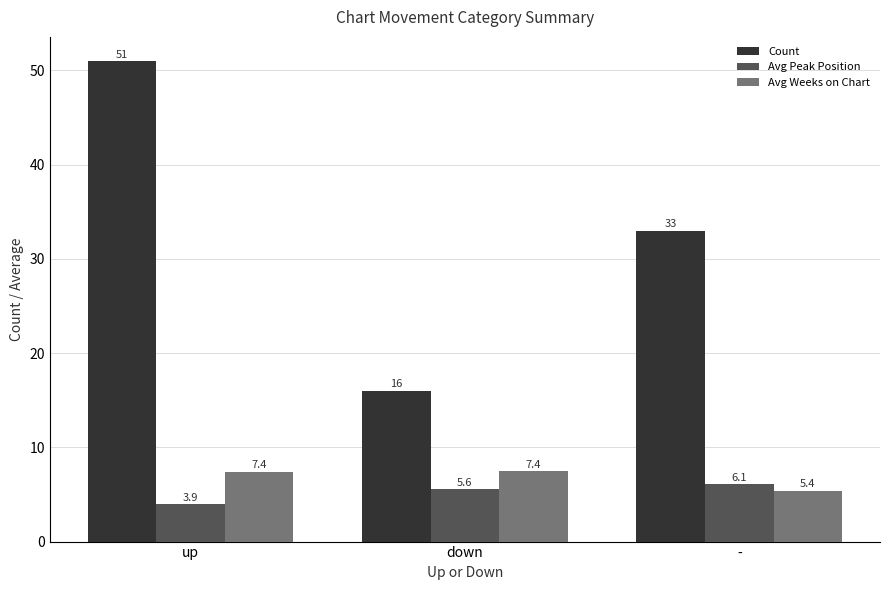

At which label is Count closest to 33?

-